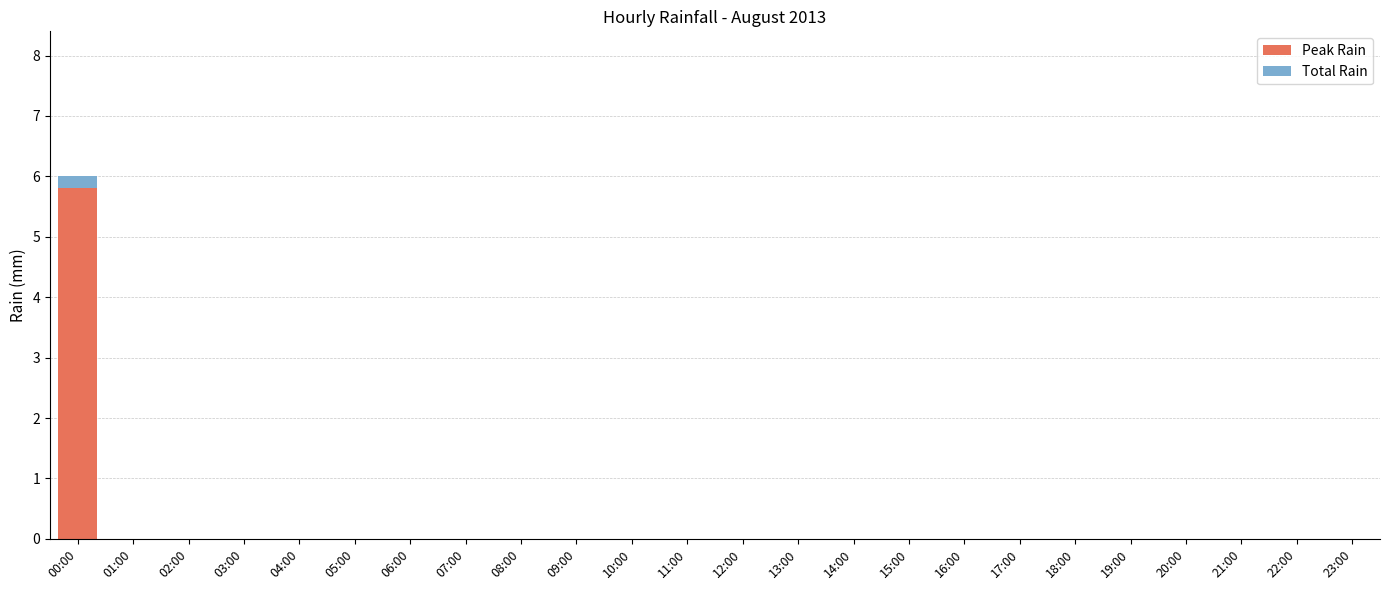

At which category is the sum across all series the highest?

00:00